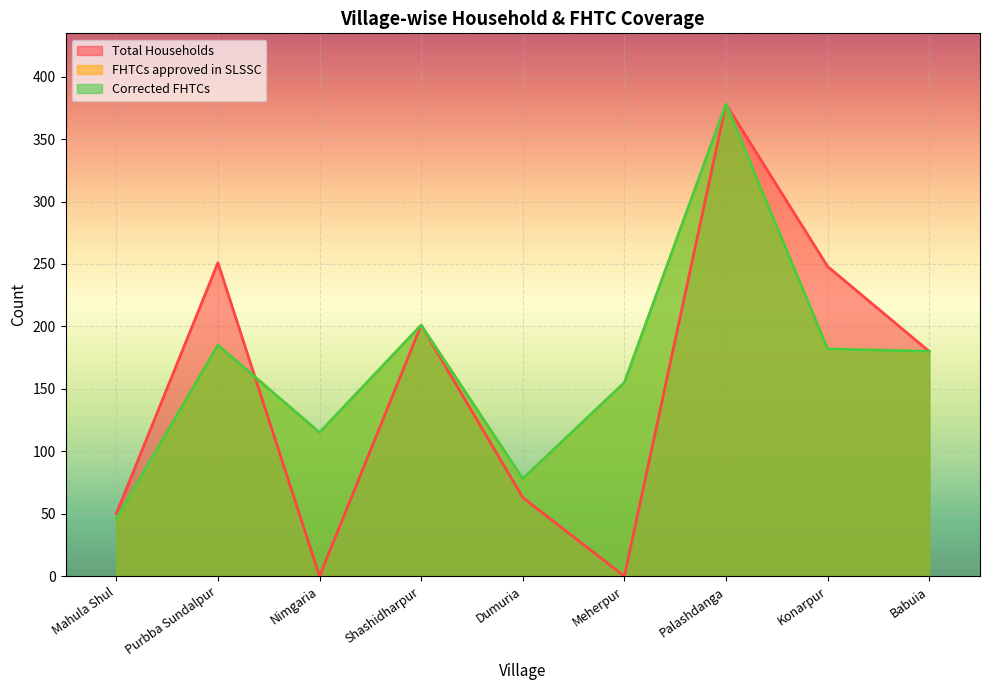

True or false: Corrected FHTCs has a value of 78 at Dumuria.

True